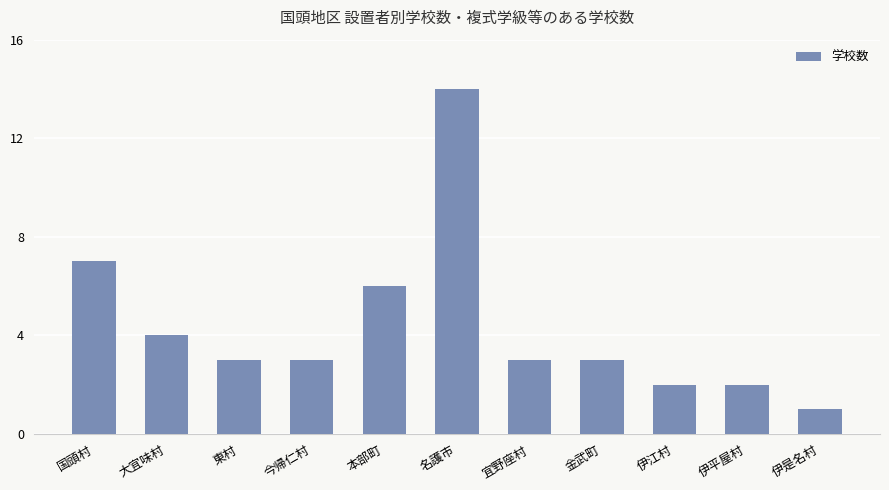

Reading right to left, transcribe all the data shown in this chart.

1	2	2	3	3	14	6	3	3	4	7